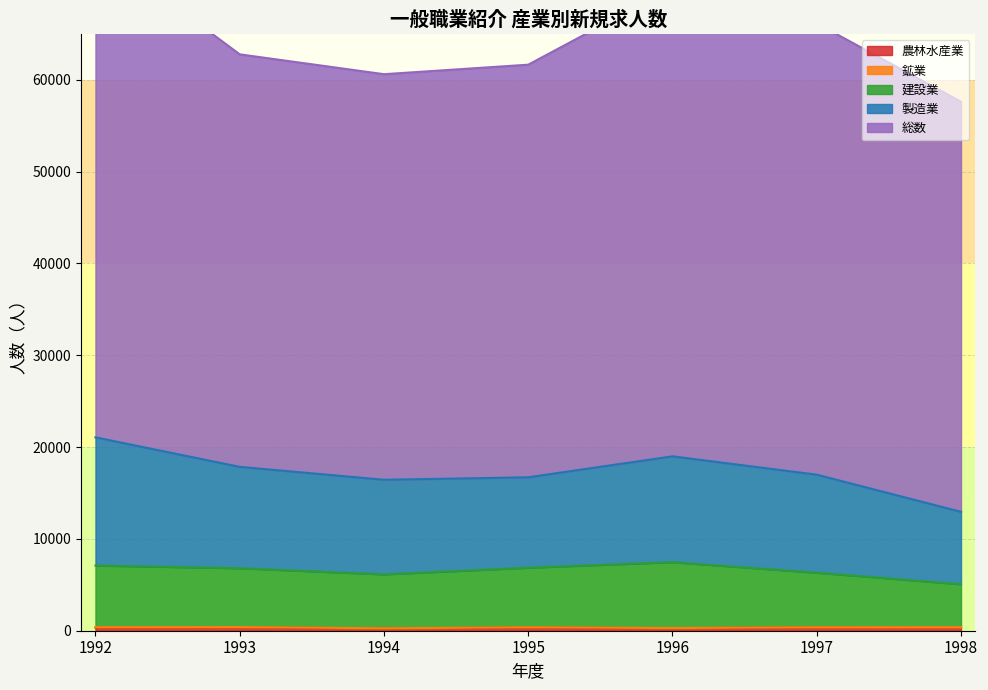

Is the value of 農林水産業 at 1992 greater than the value of 総数 at 1997?

No